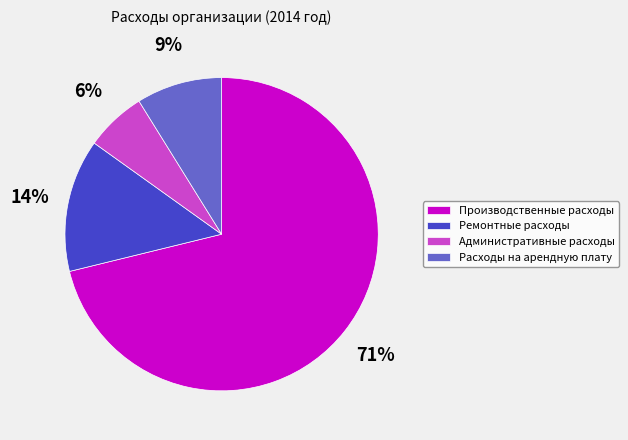

Which slice is the smallest?

Административные расходы